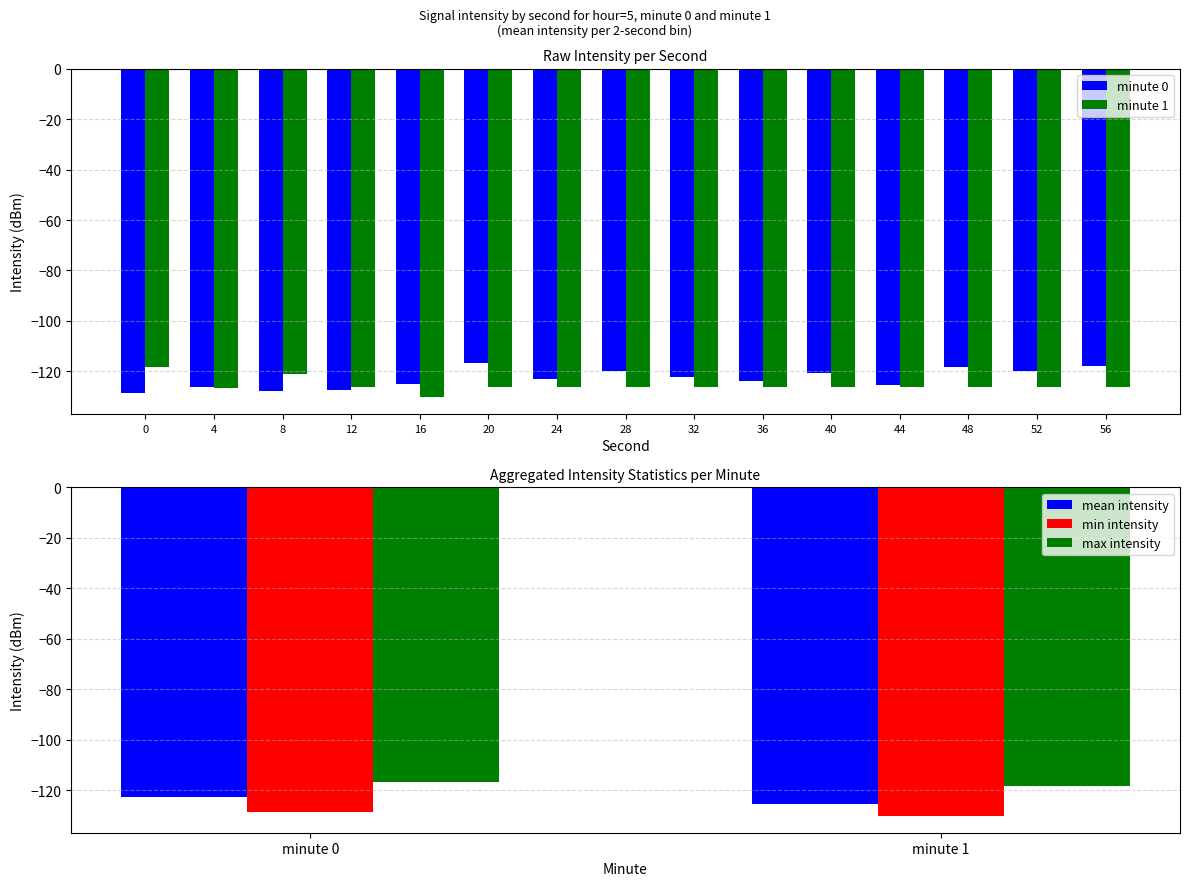

Rank the series by their maximum value, from highest to lowest.

minute 0, minute 1